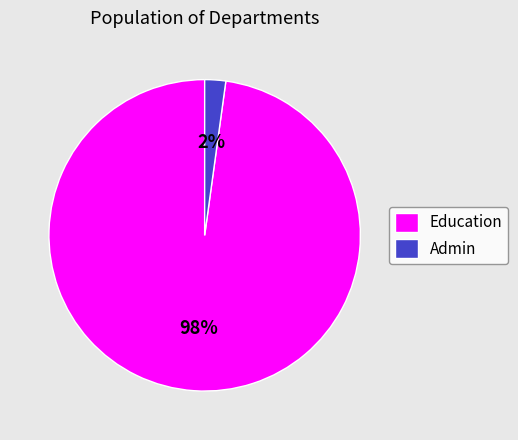

What is the majority slice?

Education